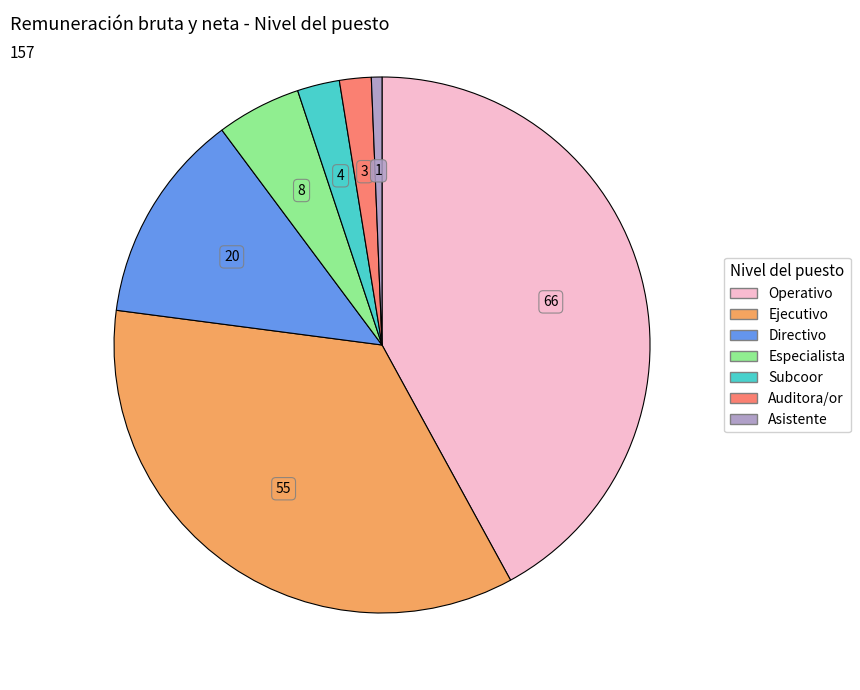

Which has a higher value, Operativo or Asistente?

Operativo